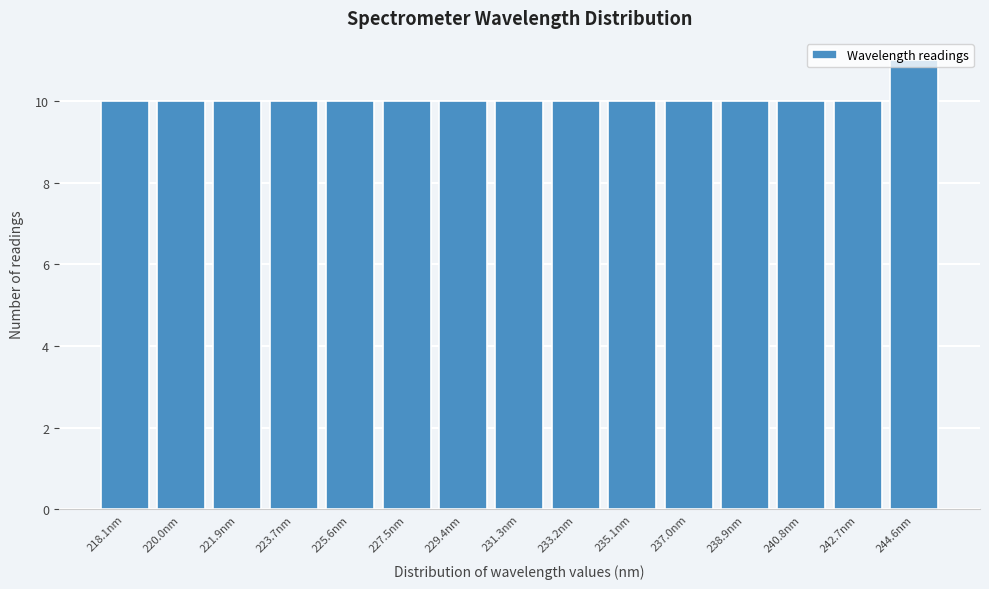

What is the approximate value at 229.4nm?

10